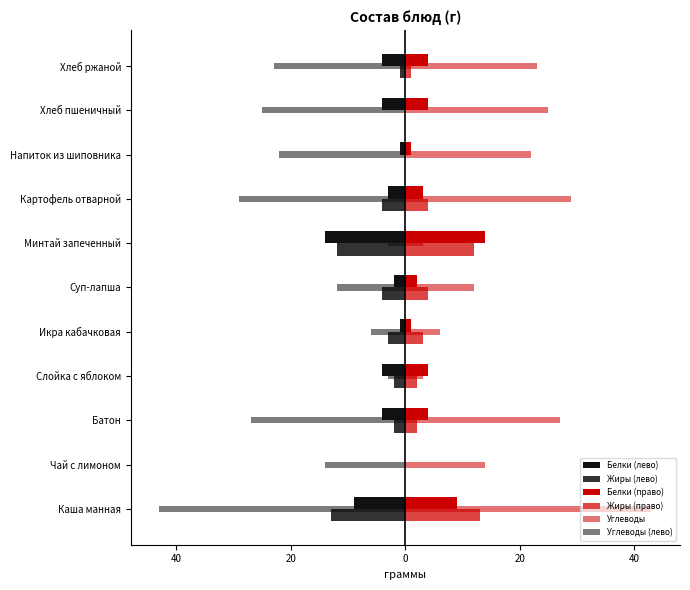

How many bars are there in each group?

6